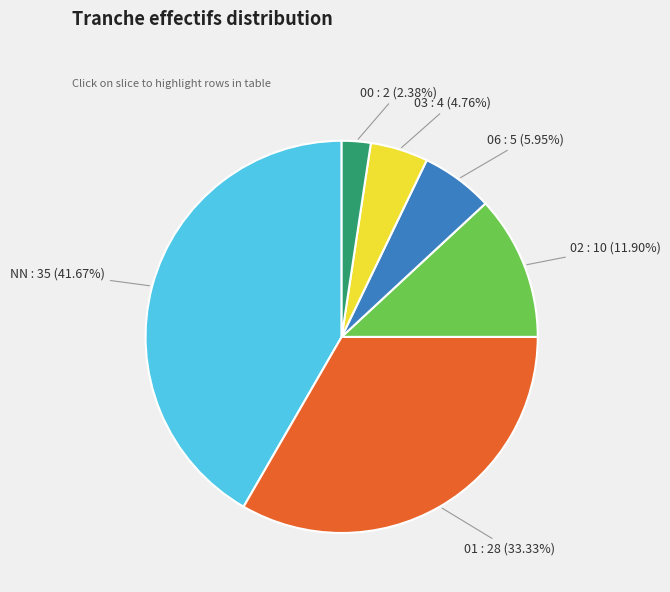

To the nearest percent, what portion does 06 represent?

6%